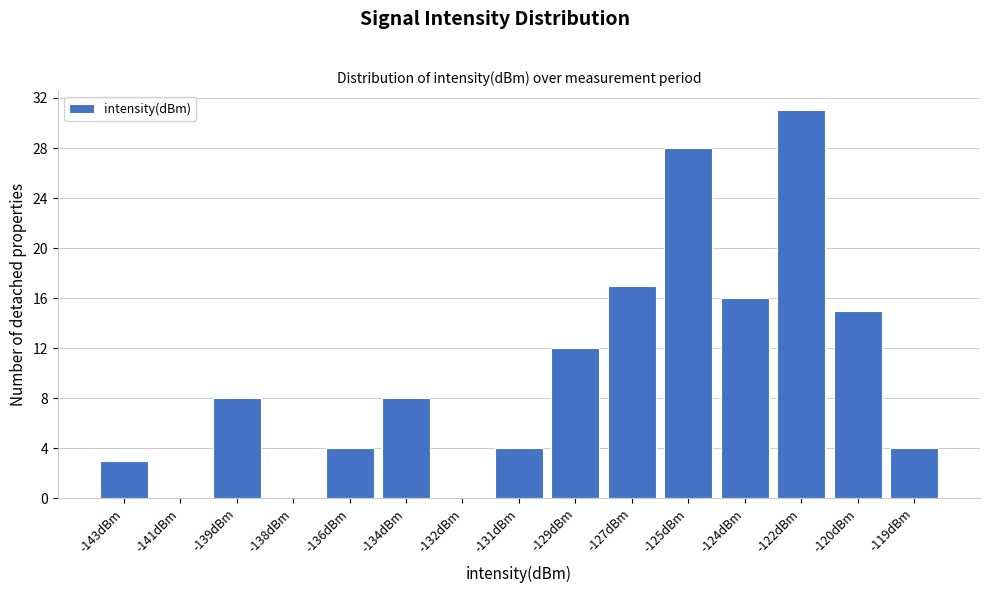

Reading left to right, list all the values displayed in this chart.

-143dBm=3	-141dBm=0	-139dBm=8	-138dBm=0	-136dBm=4	-134dBm=8	-132dBm=0	-131dBm=4	-129dBm=12	-127dBm=17	-125dBm=28	-124dBm=16	-122dBm=31	-120dBm=15	-119dBm=4